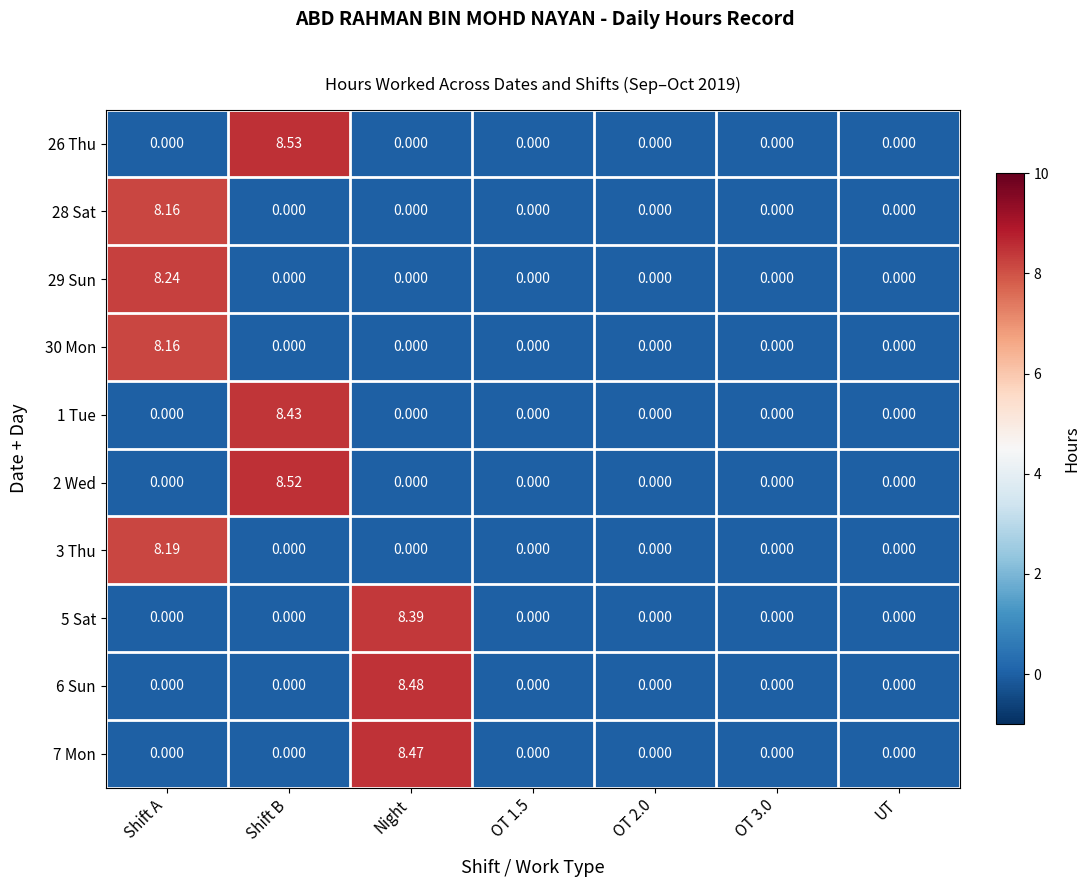

Which category has the highest value across all series?

Shift B